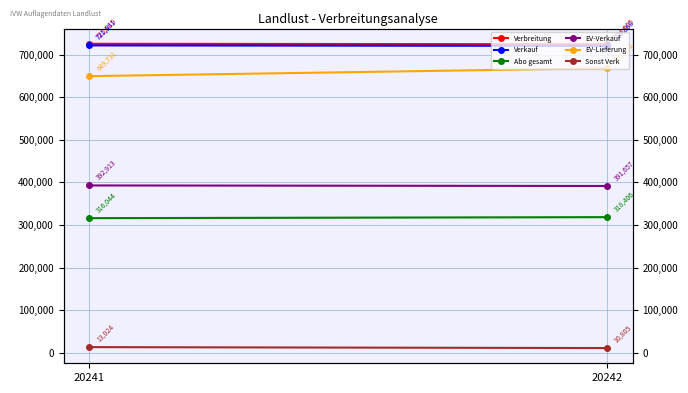

What is the difference between the Verbreitung values at 20241 and 20242?

1210